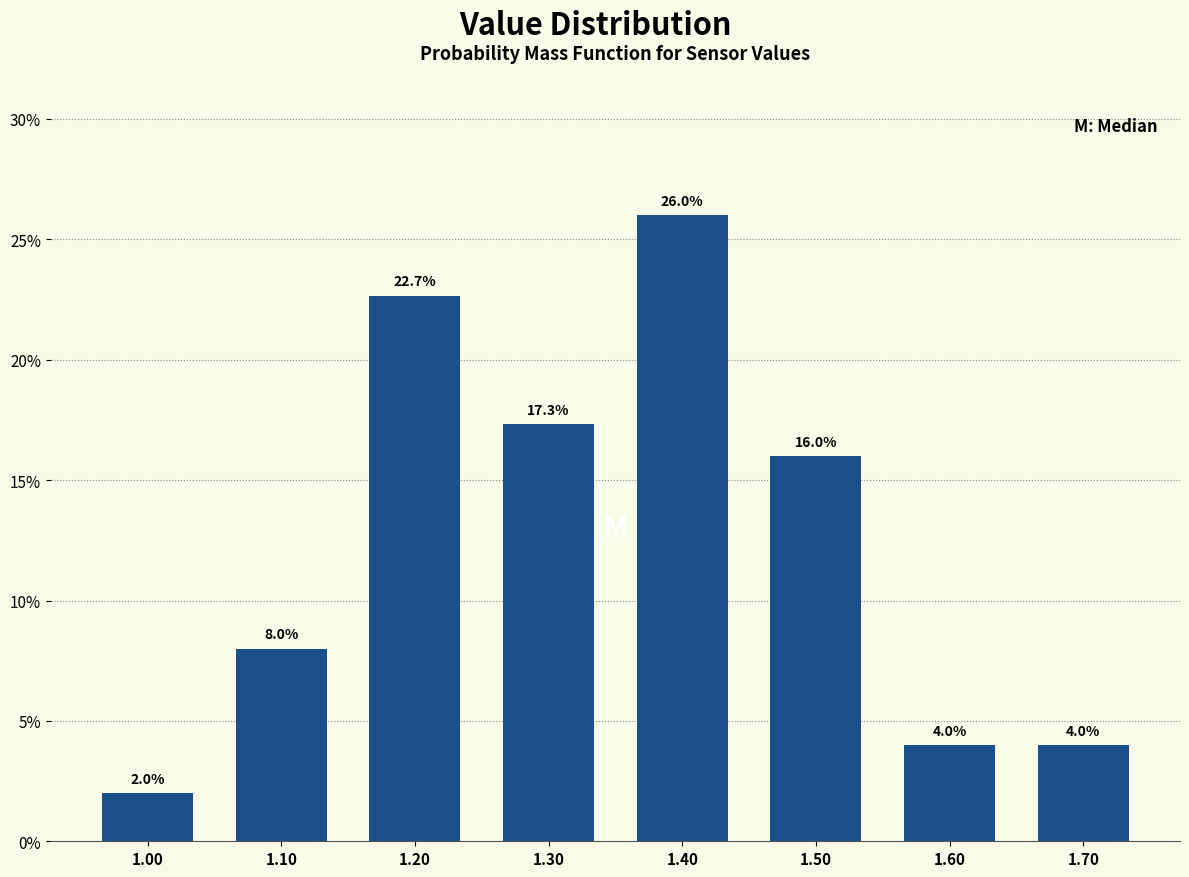

How tall is the bar that spans 1.45 to 1.55 on the x-axis?

16.0